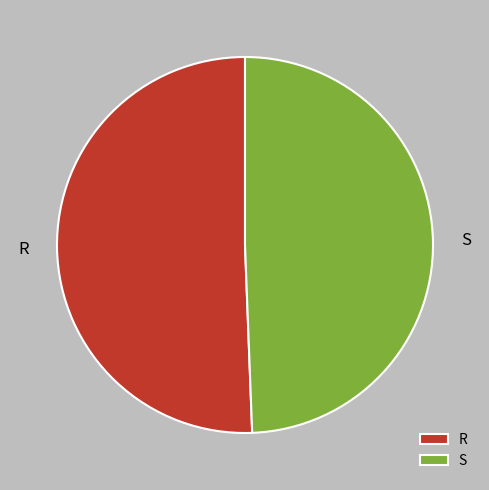

Approximately how many times larger is the value at S compared to R?

1.0